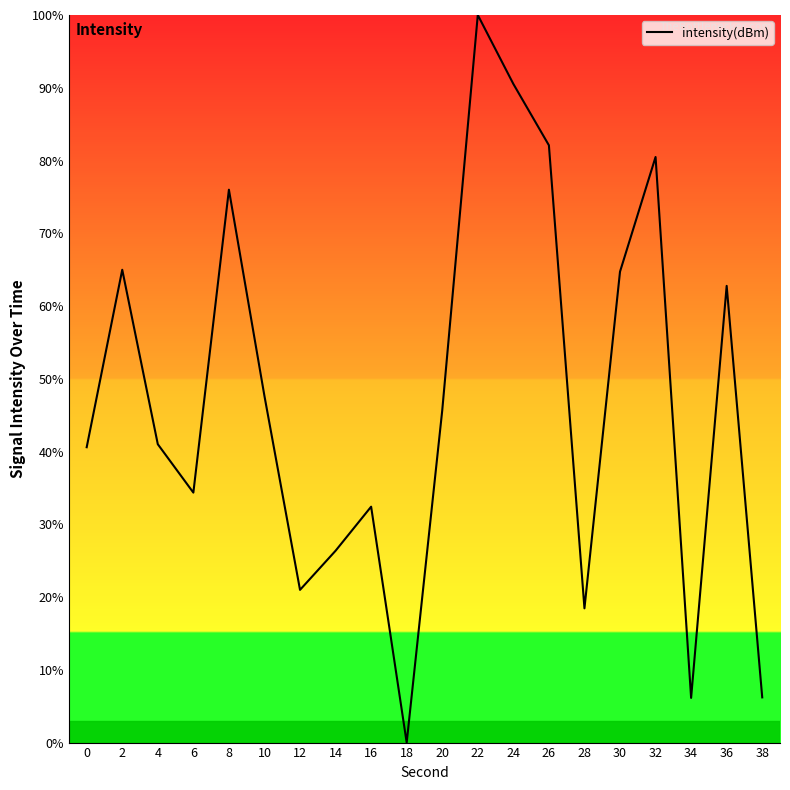

What is the change in value from 0 to 30?

+24.1